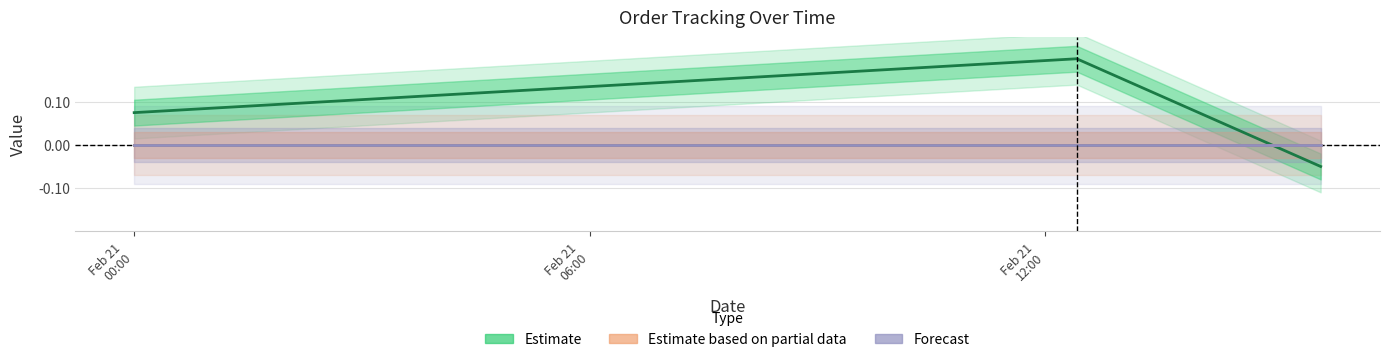

How many lines are shown in the chart?

3